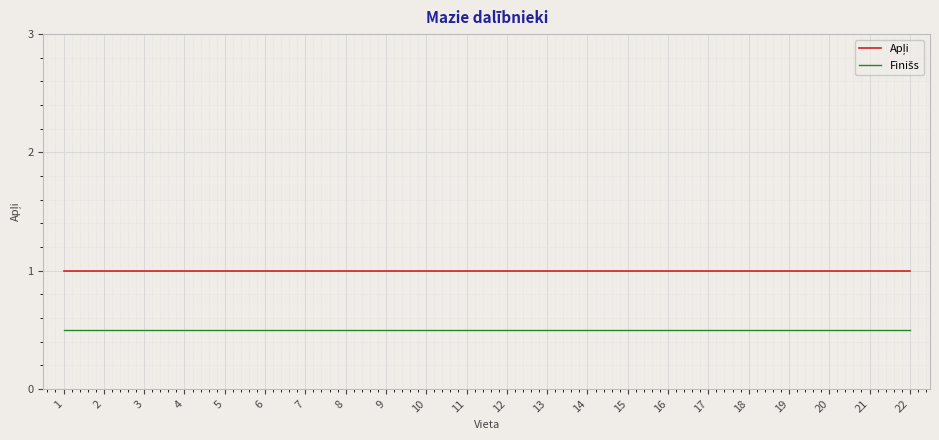

What is the minimum value shown in the chart?

0.5